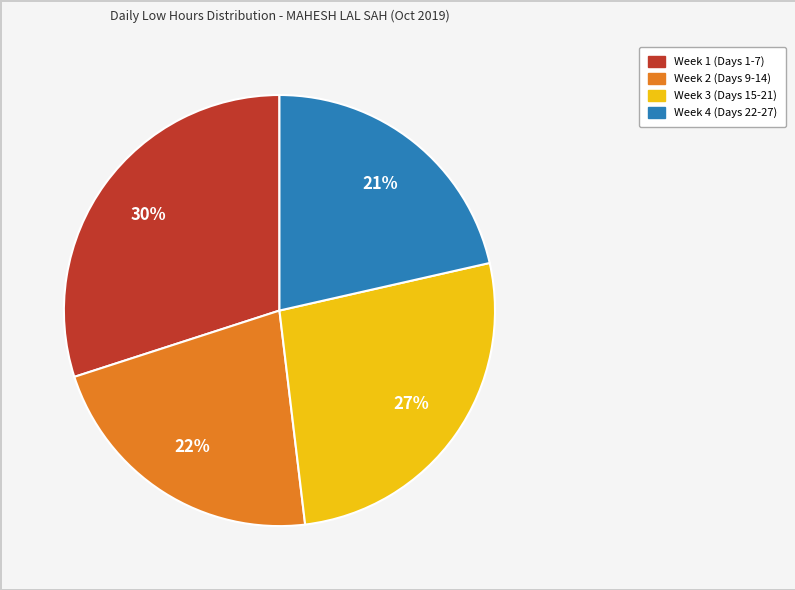

Does any single category account for the majority?

No